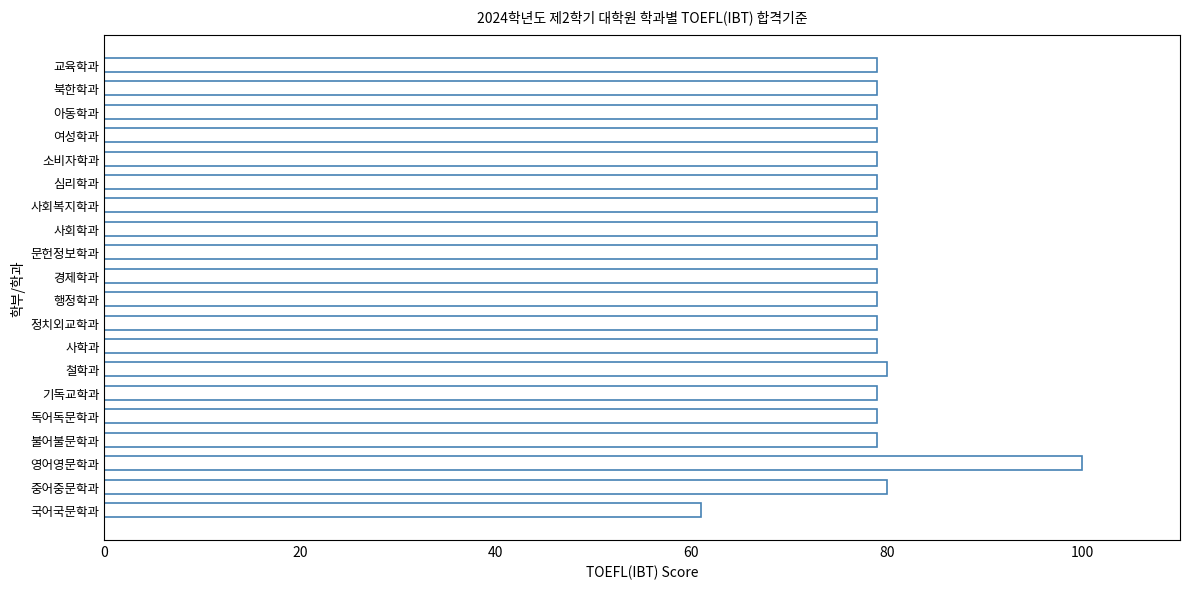

Does the chart contain any negative values?

No